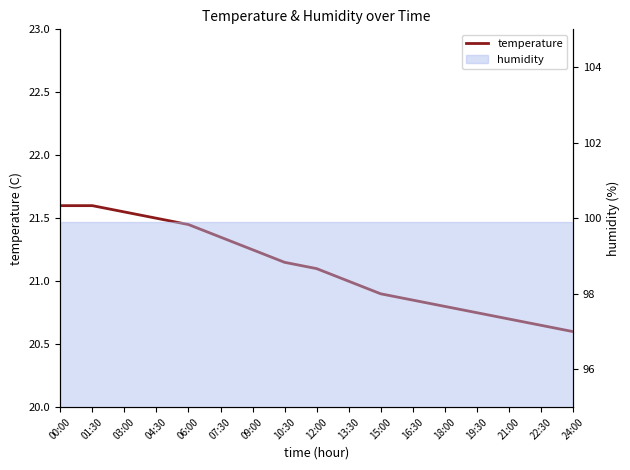

How many data points are less than 21?

7